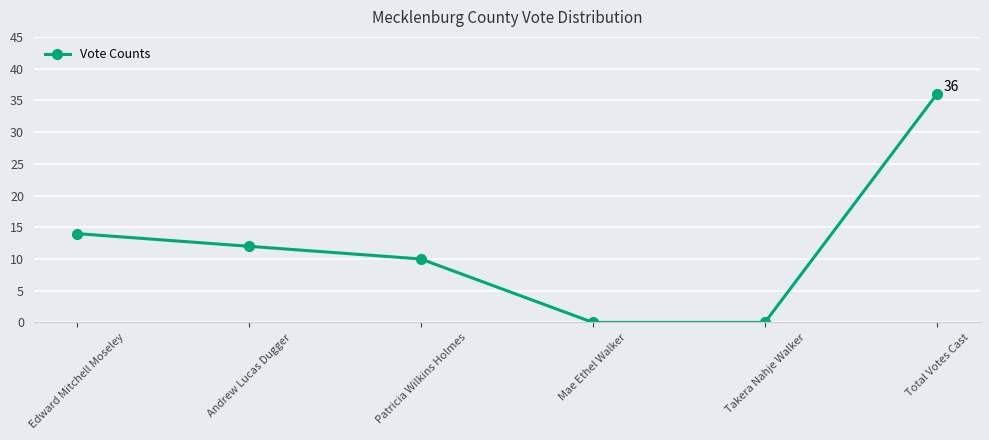

What is the label of the 4th point from the right?

Patricia Wilkins Holmes